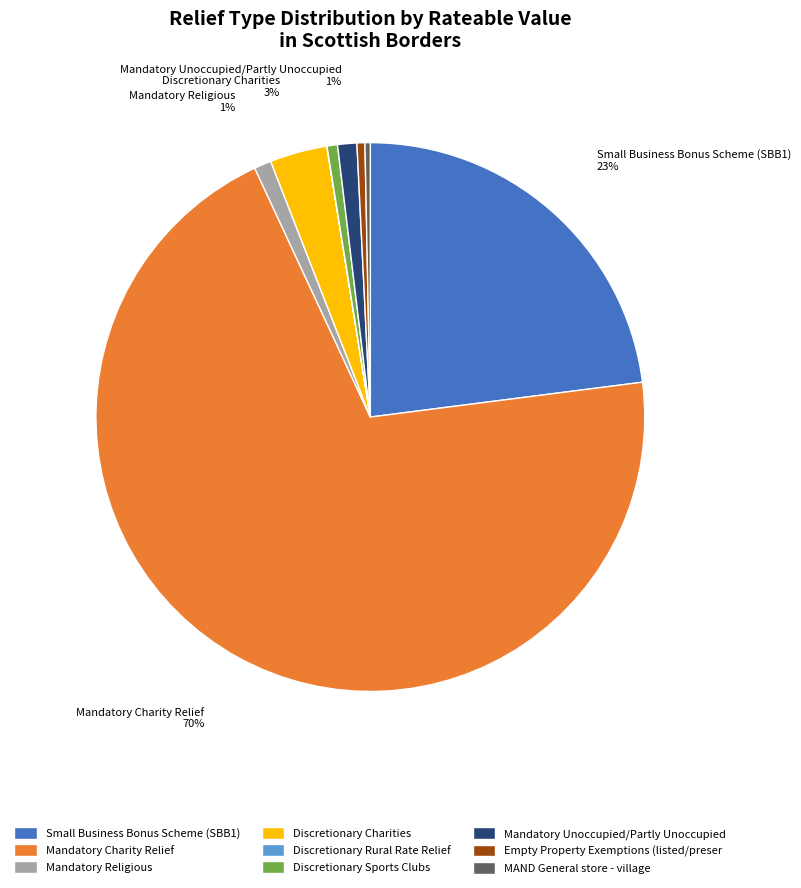

Between MAND General store - village and Discretionary Charities, which is larger?

Discretionary Charities